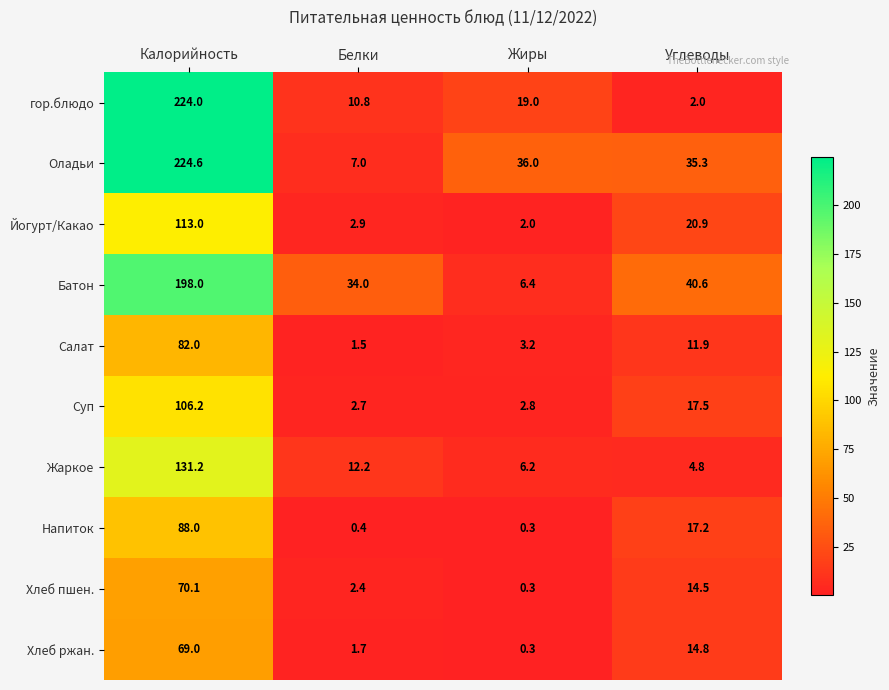

At which category does the chart reach its peak across all series?

Калорийность